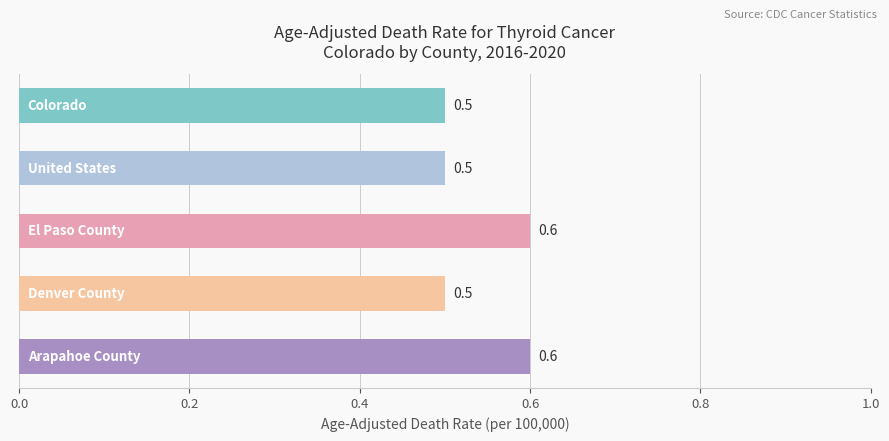

Does the chart contain any negative values?

No